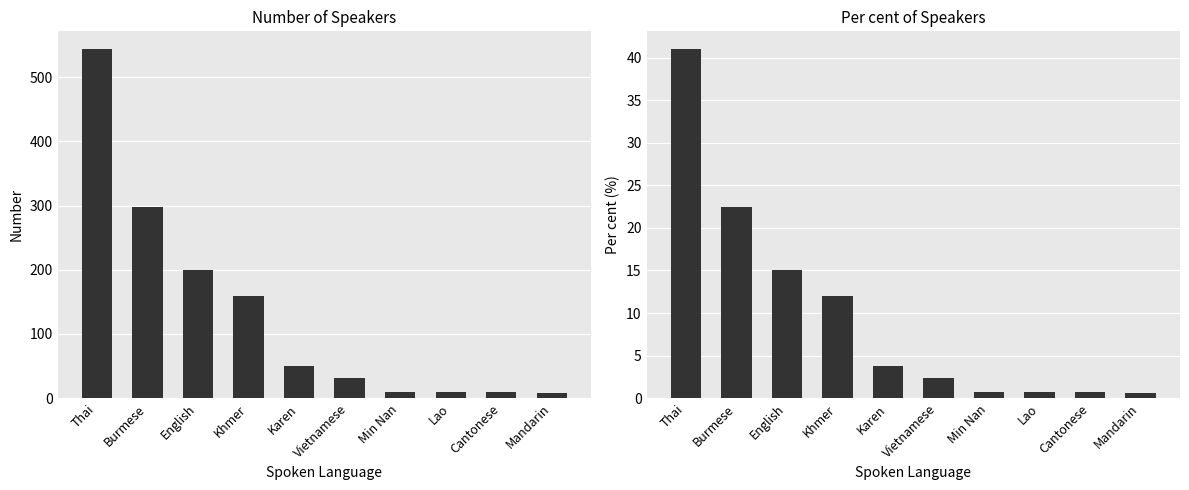

Which category has the highest value in the Number series?

Thai